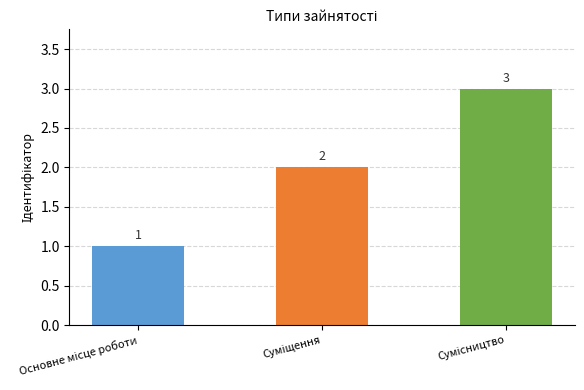

What is the sum of all values?

6